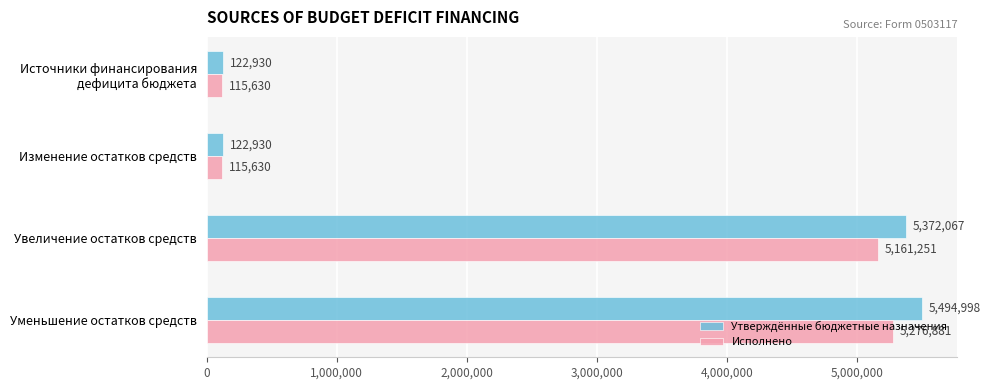

What is the average value of the Исполнено series?

2667348.0